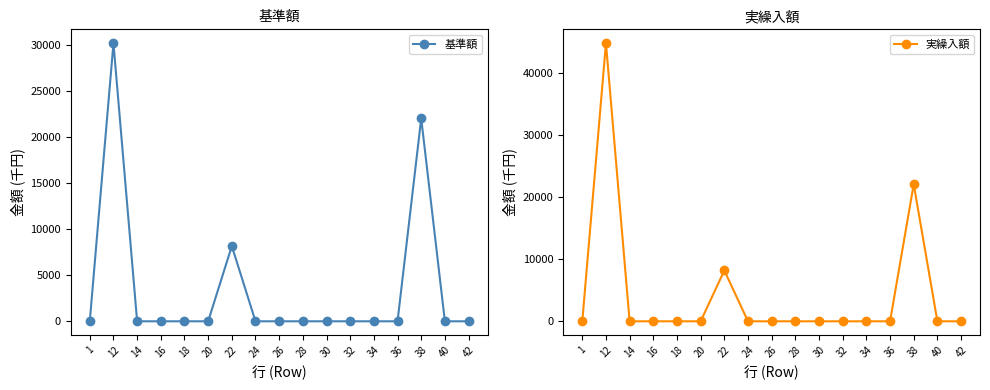

Which series has the largest range (max minus min)?

実繰入額